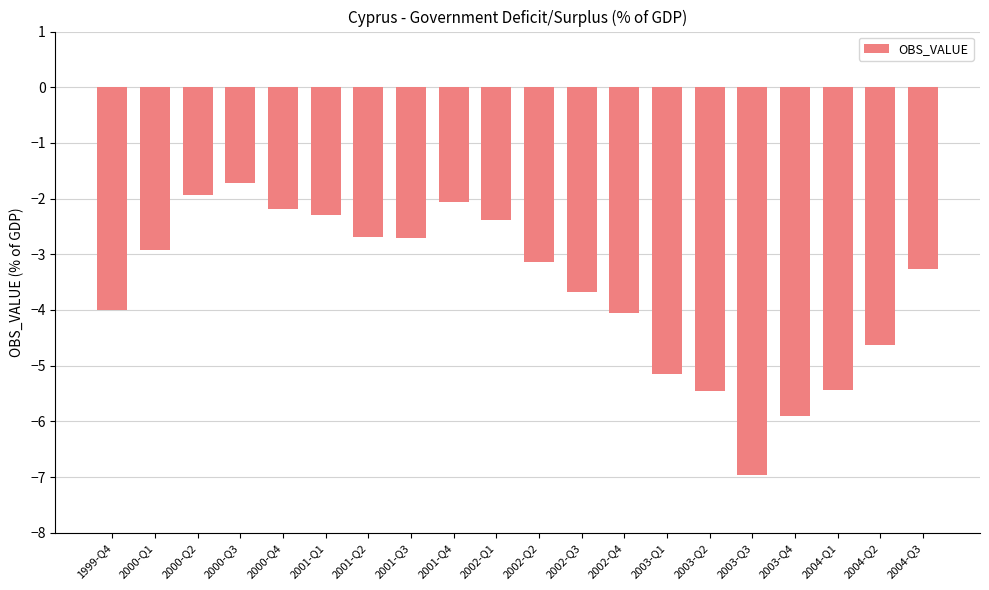

Reading left to right, transcribe all the data shown in this chart.

-4.0	-2.9	-1.9	-1.7	-2.2	-2.3	-2.7	-2.7	-2.1	-2.4	-3.1	-3.7	-4.1	-5.2	-5.4	-7.0	-5.9	-5.4	-4.6	-3.3